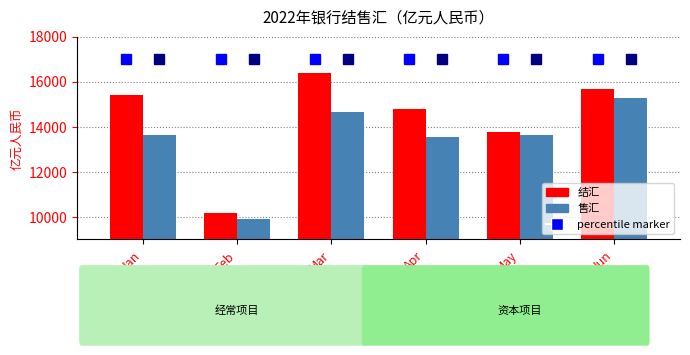

Count the number of categories in the chart.

6